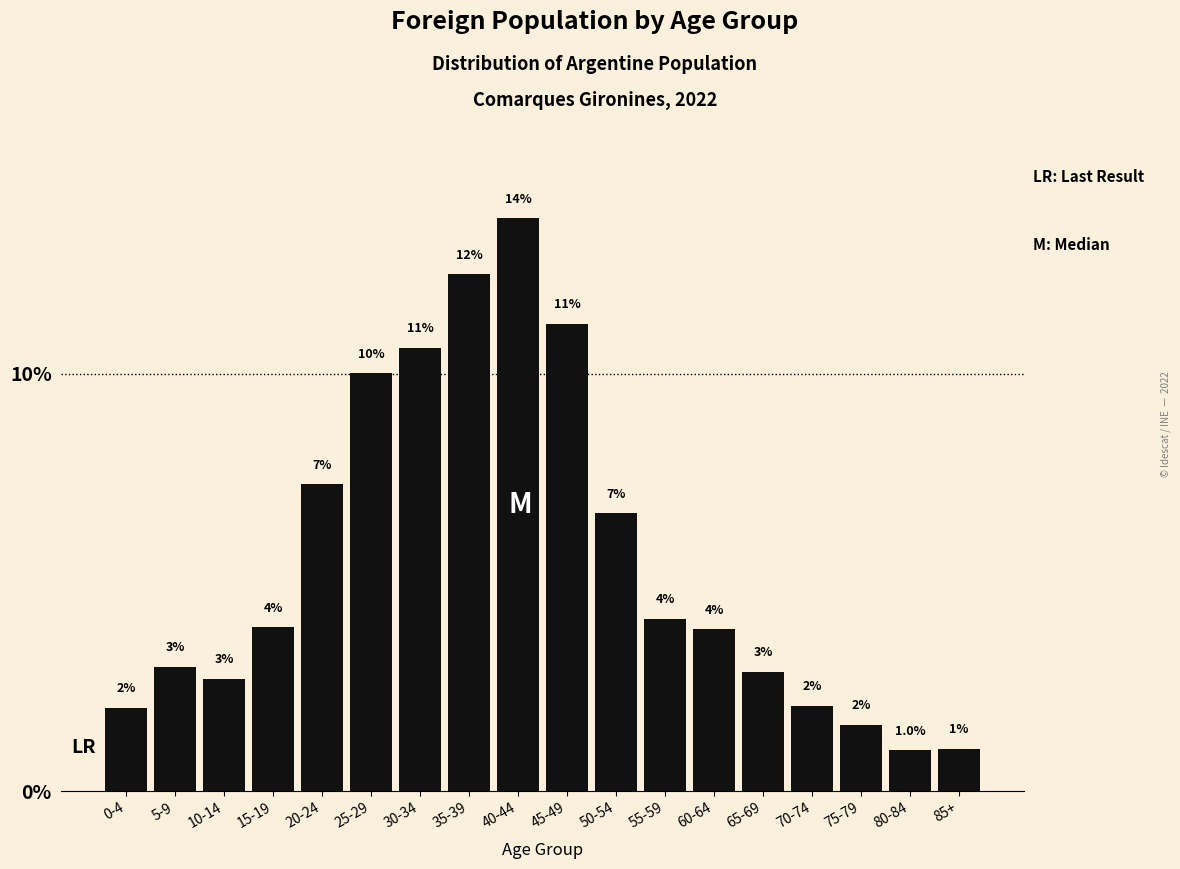

Which has a higher value, 15-19 or 85+?

15-19